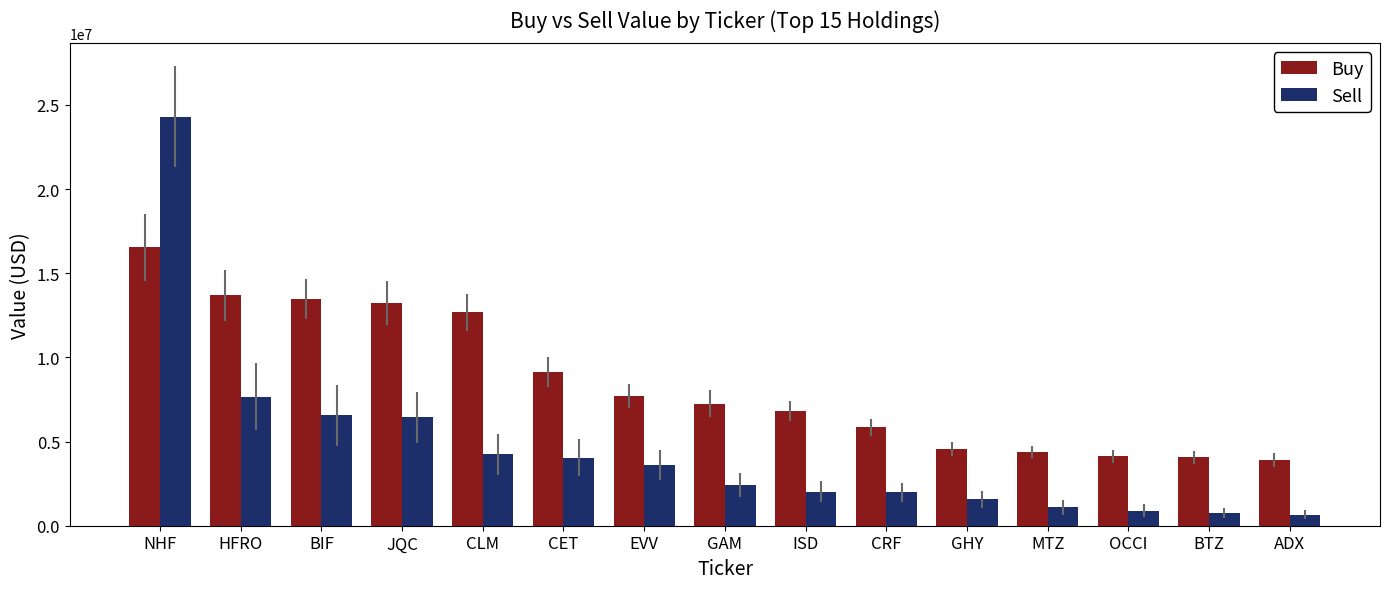

What position from the left is HFRO?

2